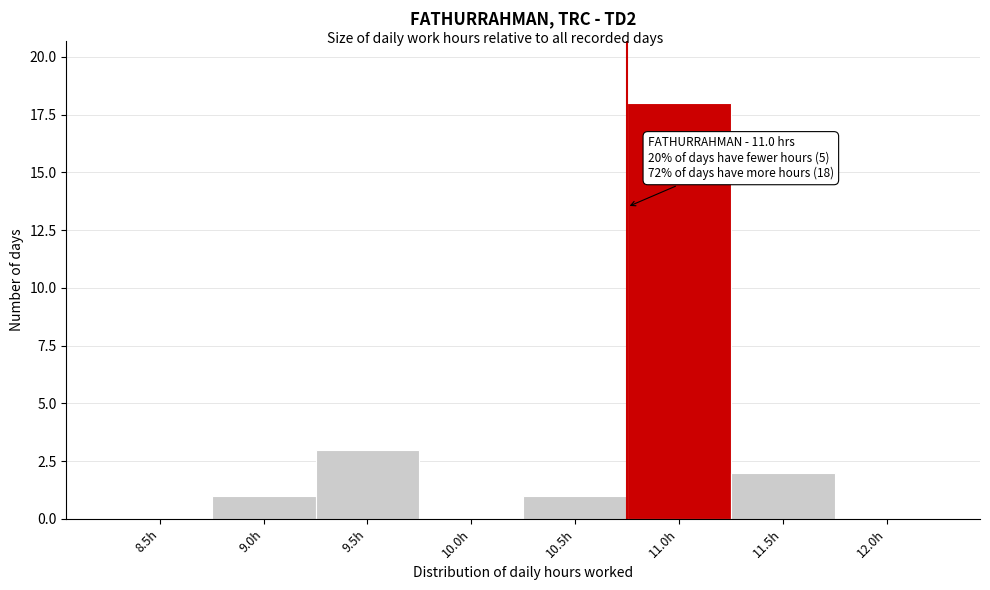

Reading left to right, what are all the values shown in this chart?

8.5h=0	9.0h=1	9.5h=3	10.0h=0	10.5h=1	11.0h=18	11.5h=2	12.0h=0